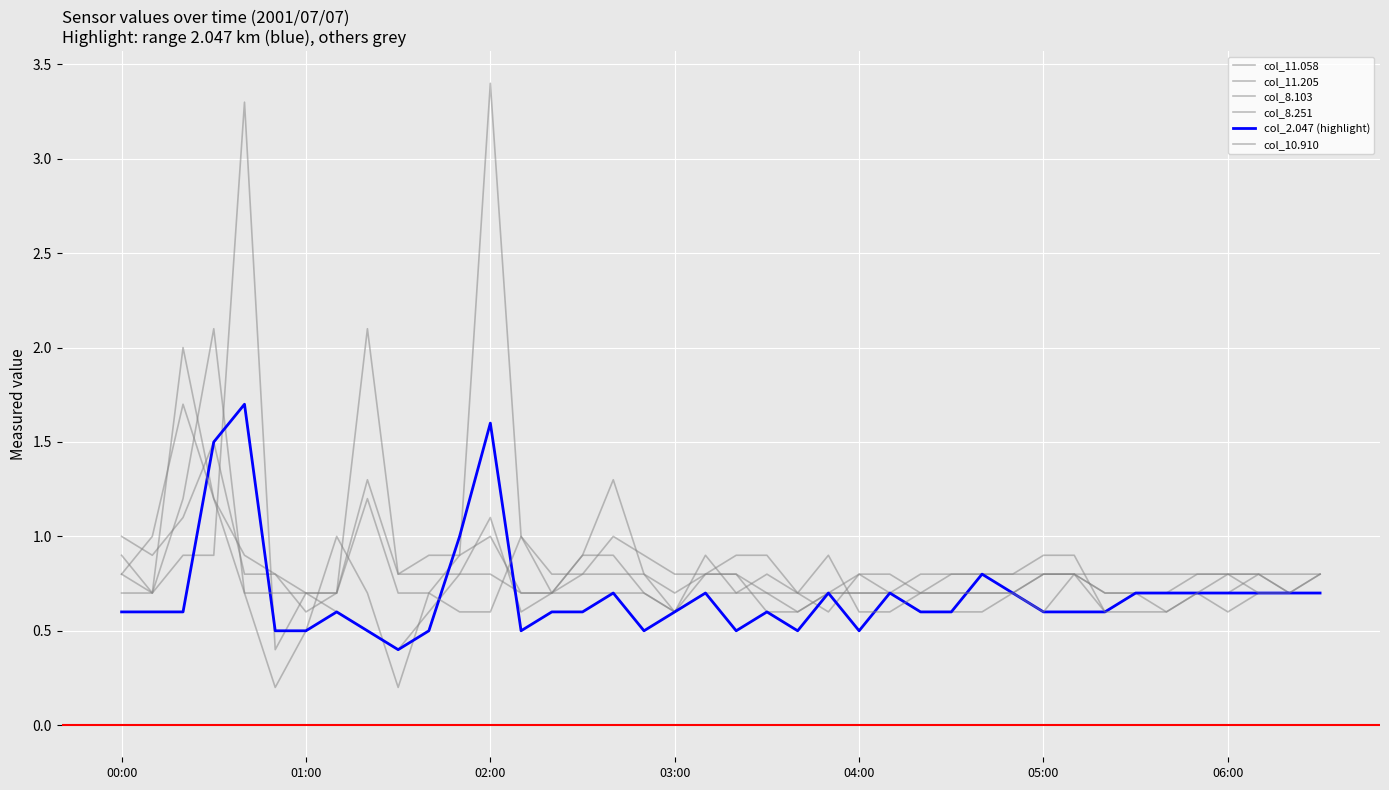

Is this an area chart (filled region under the line)?

No